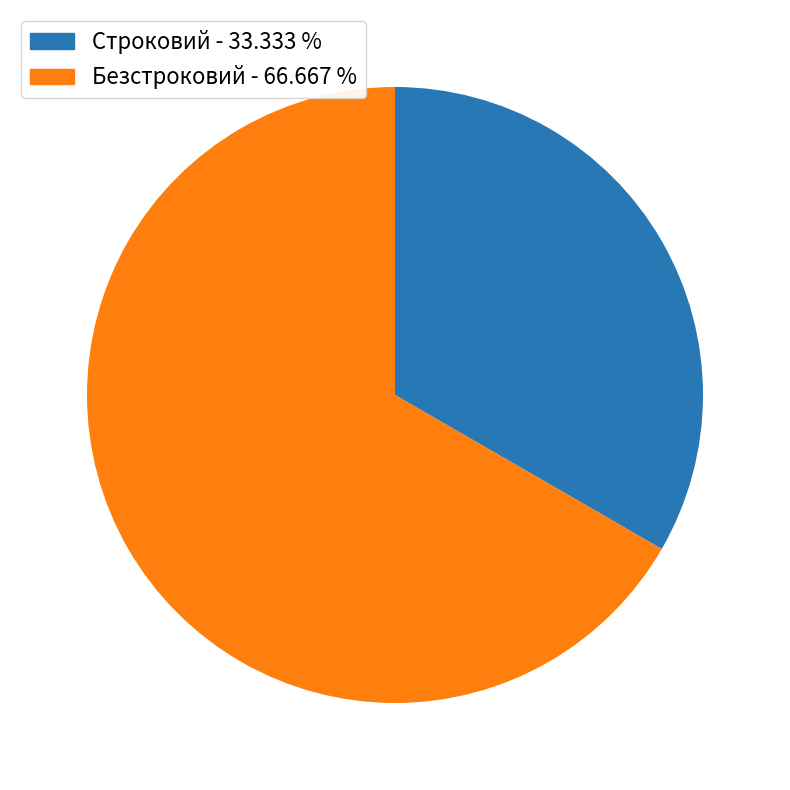

Which has a higher value, Безстроковий or Строковий?

Безстроковий